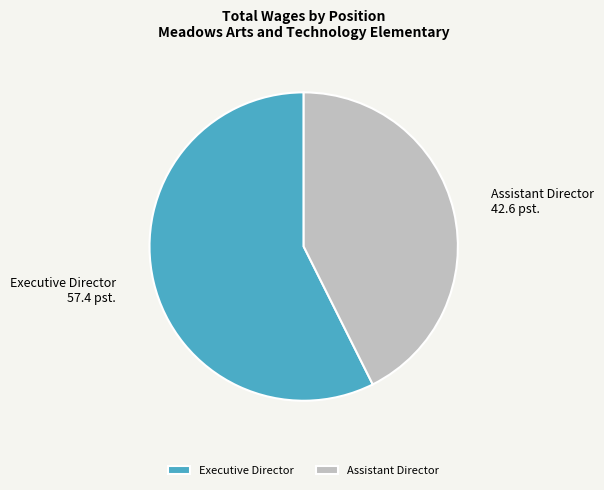

True or false: Assistant Director accounts for 35% of the total.

False